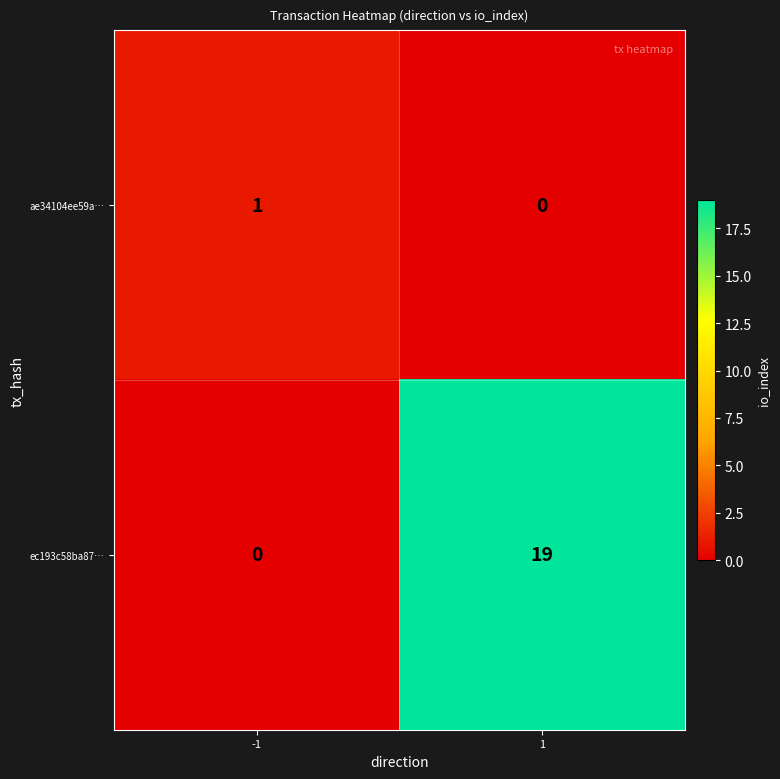

Which series changed the most between -1 and 1?

ec193c58ba87…